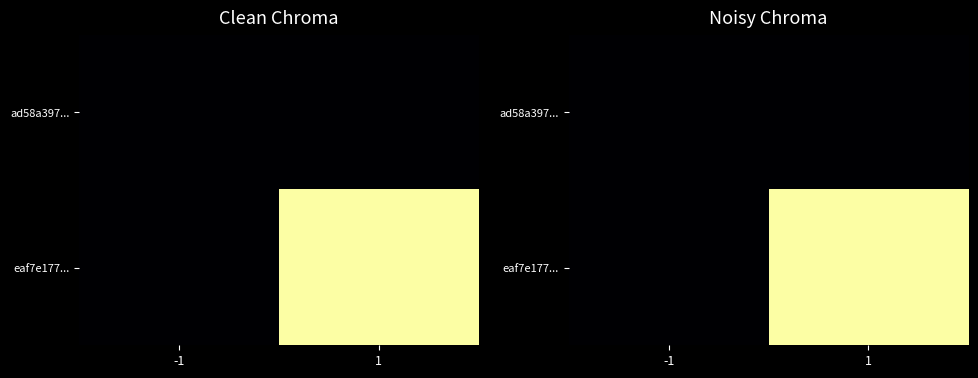

List the series in order of their peak value, lowest first.

ad58a397..., eaf7e177...